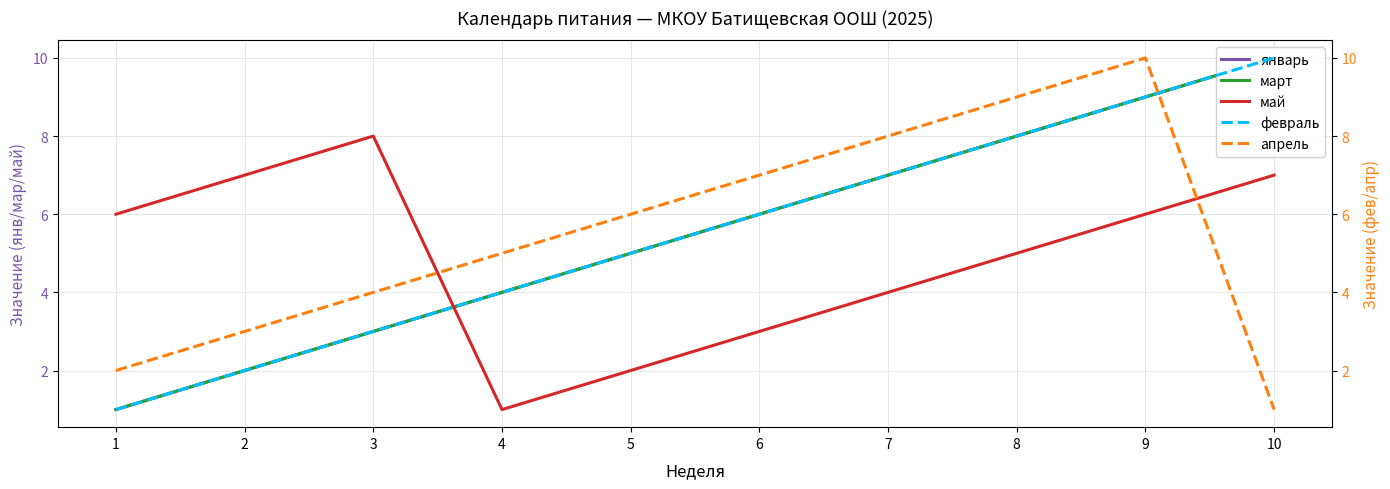

True or false: февраль has a value of 4 at 4.

True